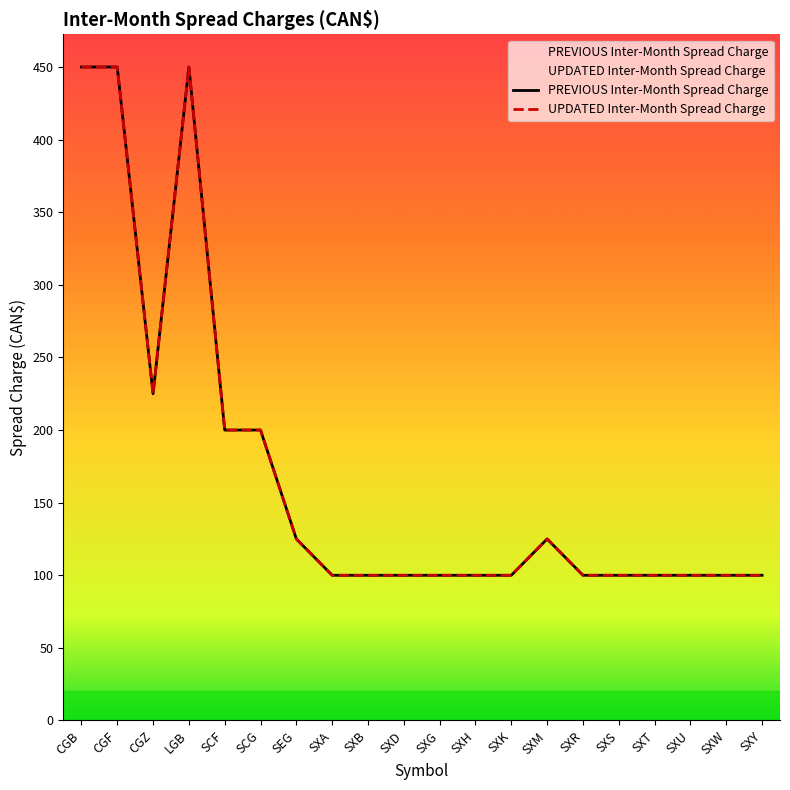

True or false: PREVIOUS Inter-Month Spread Charge and UPDATED Inter-Month Spread Charge cross at least once.

False